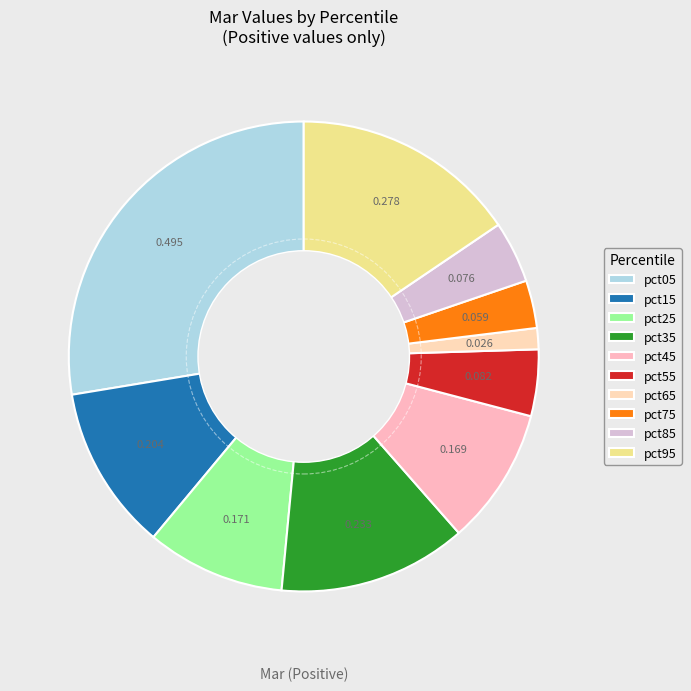

Is it true that pct65 is 11% of the pie?

False